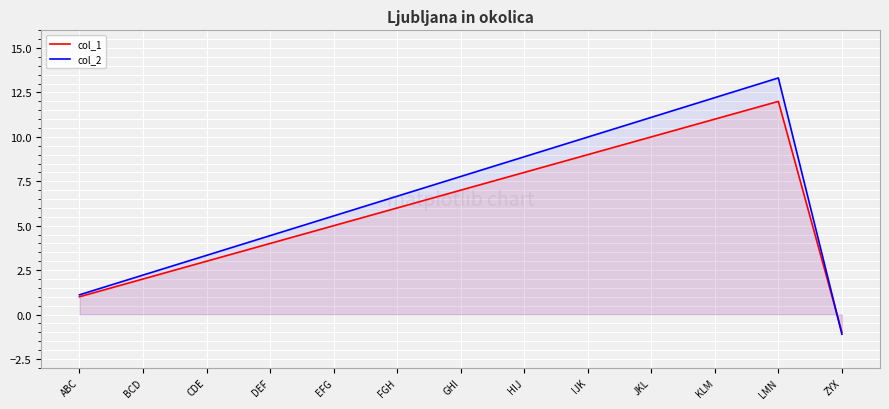

Reading right to left, extract all data points from this chart.

col_1: ZYX=-1.0	LMN=12.0	KLM=11.0	JKL=10.0	IJK=9.0	HIJ=8.0	GHI=7.0	FGH=6.0	EFG=5.0	DEF=4.0	CDE=3.0	BCD=2.0	ABC=1.0
col_2: ZYX=-1.1	LMN=13.3	KLM=12.2	JKL=11.1	IJK=10.0	HIJ=8.9	GHI=7.8	FGH=6.7	EFG=5.5	DEF=4.4	CDE=3.3	BCD=2.2	ABC=1.1